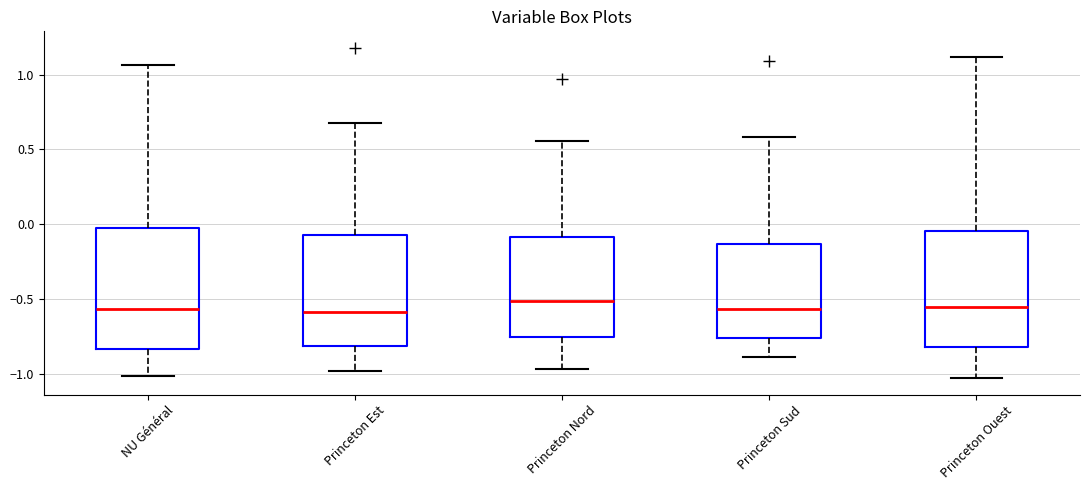

Reading left to right, transcribe this box plot: for each box, give where its median line is, the range the box spans, and where its two whiskers end, as read against the y-axis. The values are not printed on the chart, so give them approximately, as read against the axis.

NU Général: median -0.55, box -0.85 to -0.05, whiskers -1.00 to 1.05
Princeton Est: median -0.60, box -0.80 to -0.05, whiskers -1.00 to 0.70
Princeton Nord: median -0.50, box -0.75 to -0.10, whiskers -0.95 to 0.55
Princeton Sud: median -0.55, box -0.75 to -0.15, whiskers -0.90 to 0.60
Princeton Ouest: median -0.55, box -0.80 to -0.05, whiskers -1.05 to 1.10